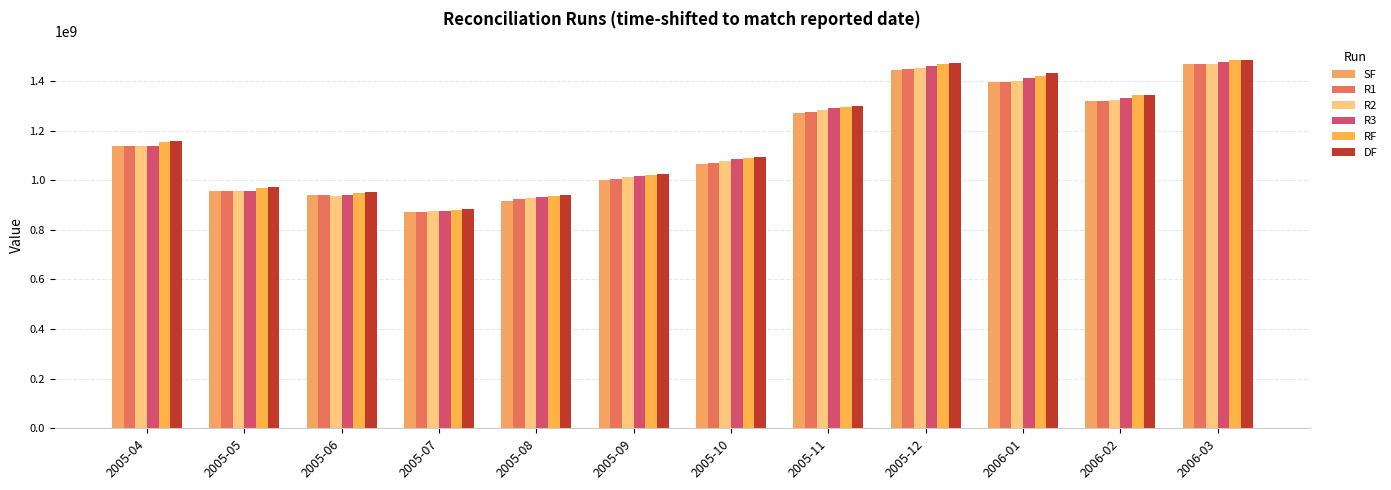

What is the value of the SF bar at the 10th from the left?

1395323322.1